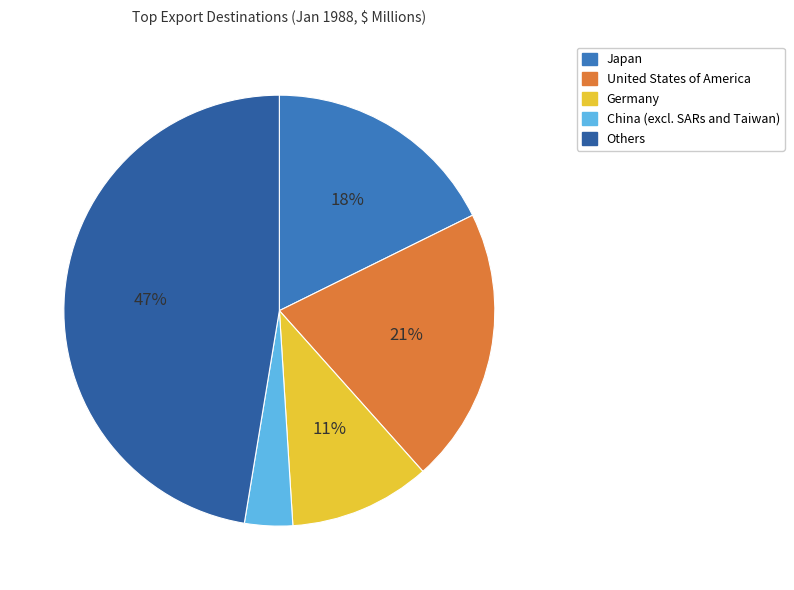

Does any single category account for the majority?

No